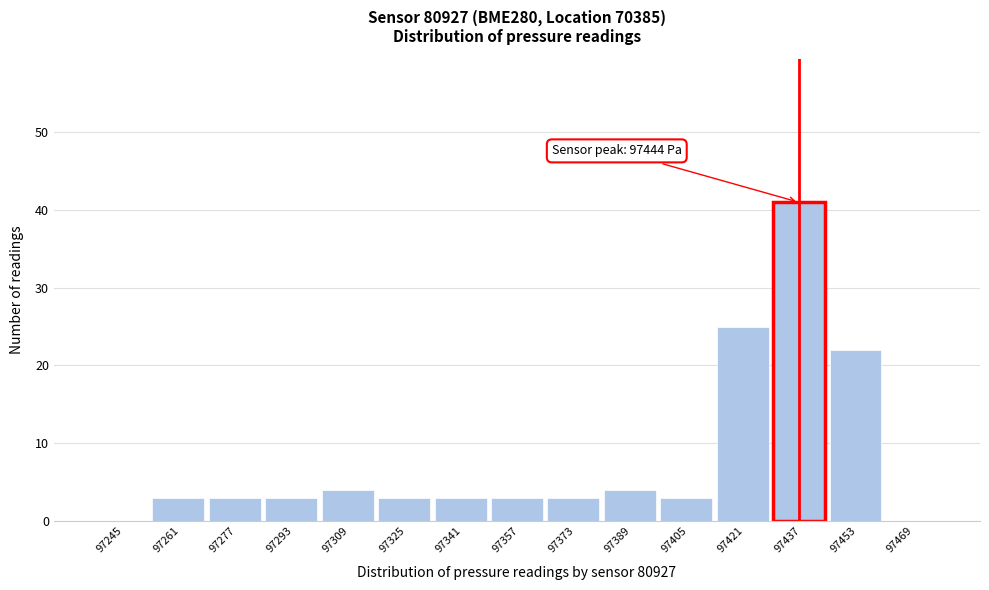

Reading left to right, what are all the values shown in this chart?

97245=0	97261=3	97277=3	97293=3	97309=4	97325=3	97341=3	97357=3	97373=3	97389=4	97405=3	97421=25	97437=41	97453=22	97469=0